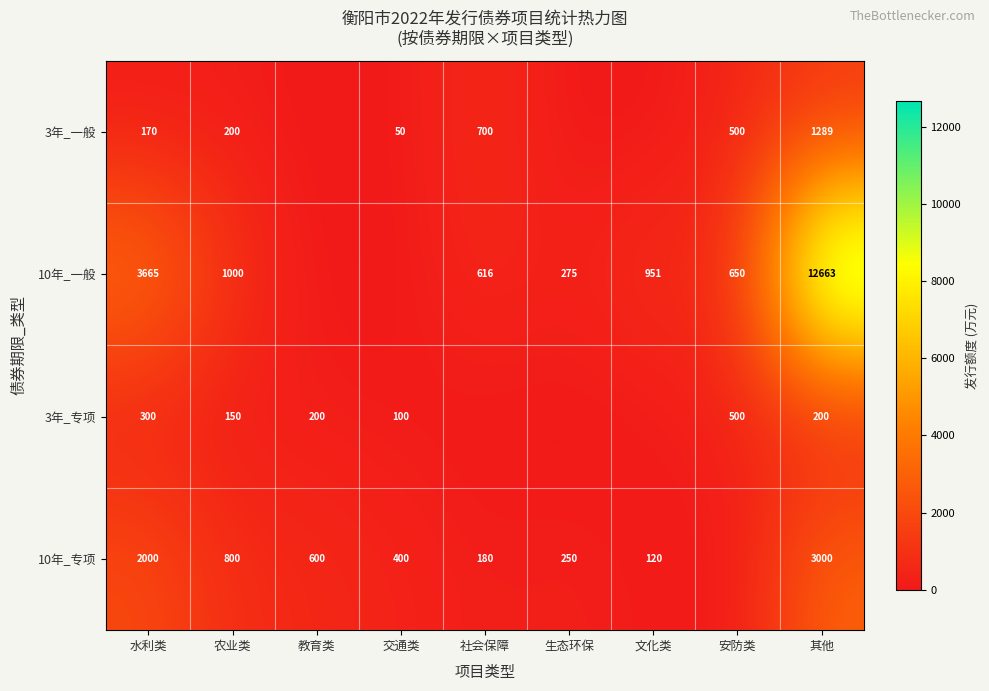

The value of 3年_专项 at 水利类 is 300. True or false?

True